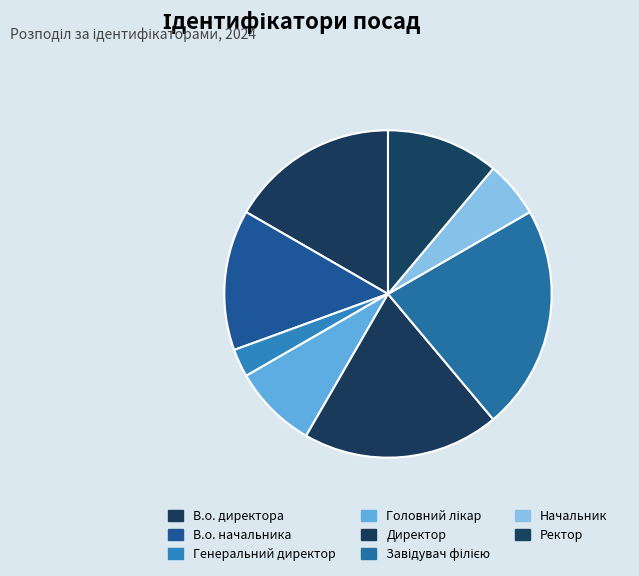

To the nearest percent, what is the combined percentage of Генеральний директор and Ректор?

14%